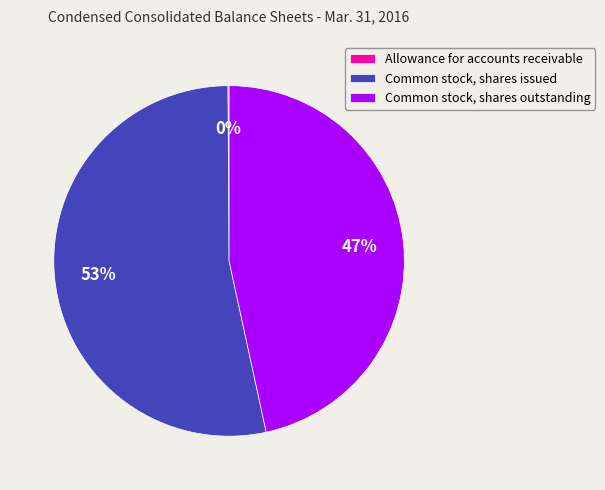

Which slice is the largest?

Common stock, shares issued